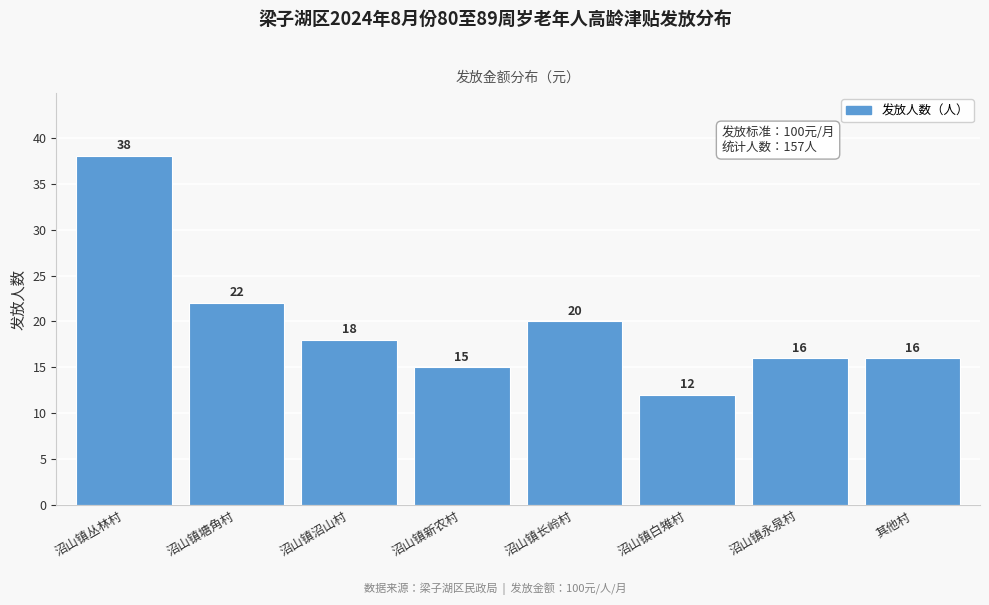

Reading right to left, what are all the values shown in this chart?

16	16	12	20	15	18	22	38